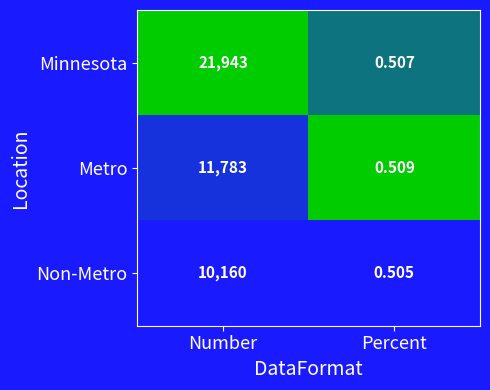

Which series has the widest spread of values?

Minnesota